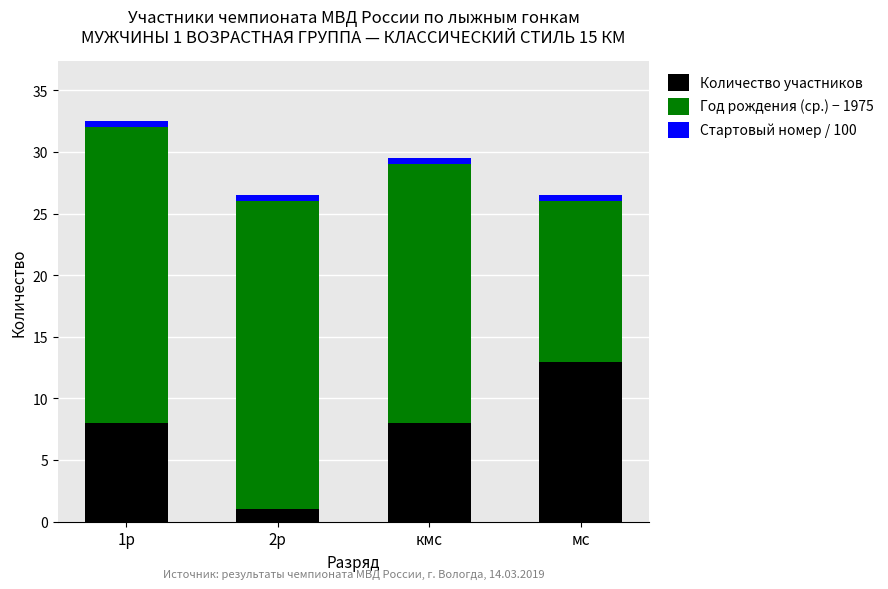

At which category is the sum across all series the highest?

1р